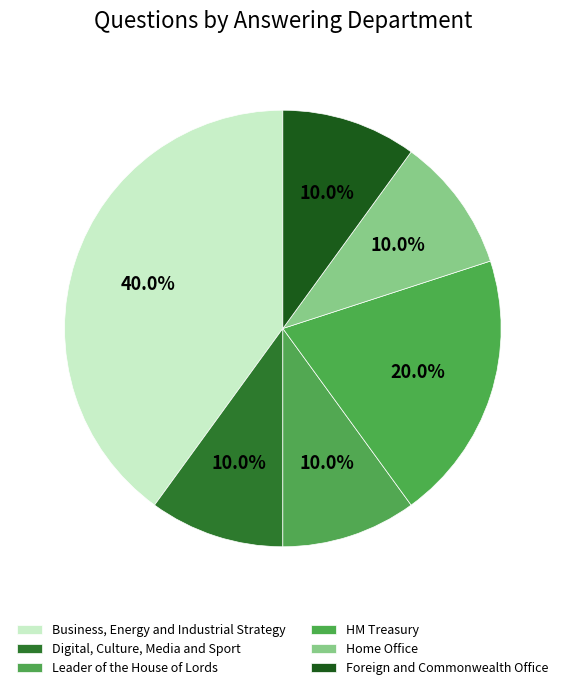

True or false: Leader of the House of Lords accounts for 1% of the total.

False